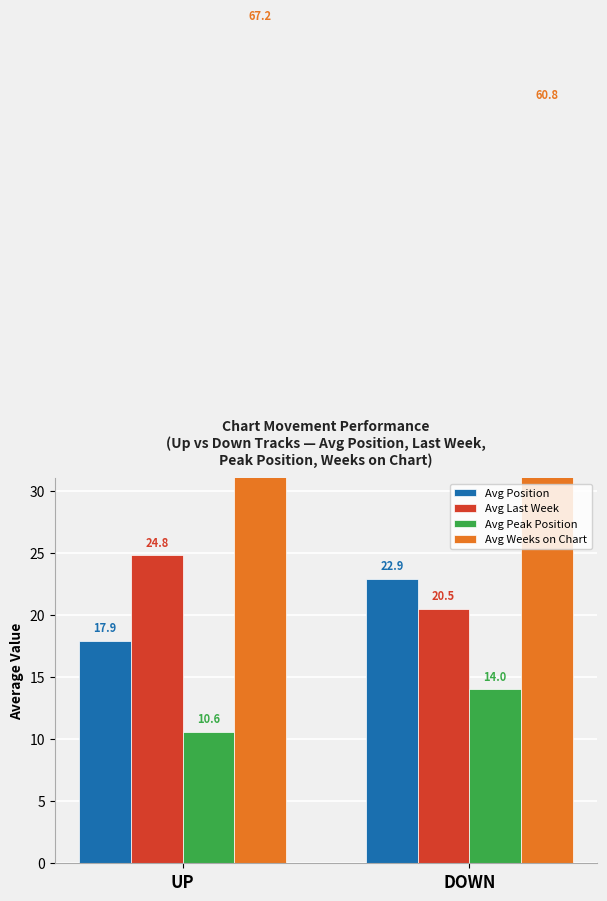

Which label corresponds to the smallest value in the chart?

UP